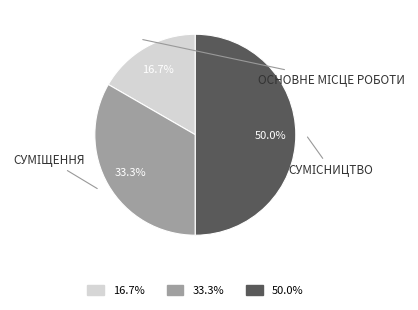

How many slices are in this pie chart?

3